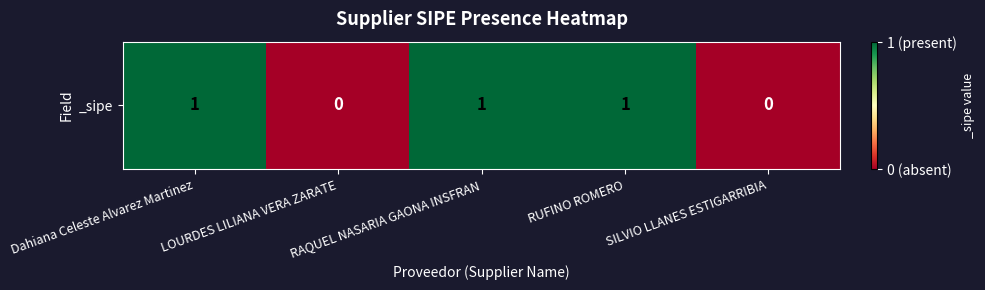

How many values are below 1?

2